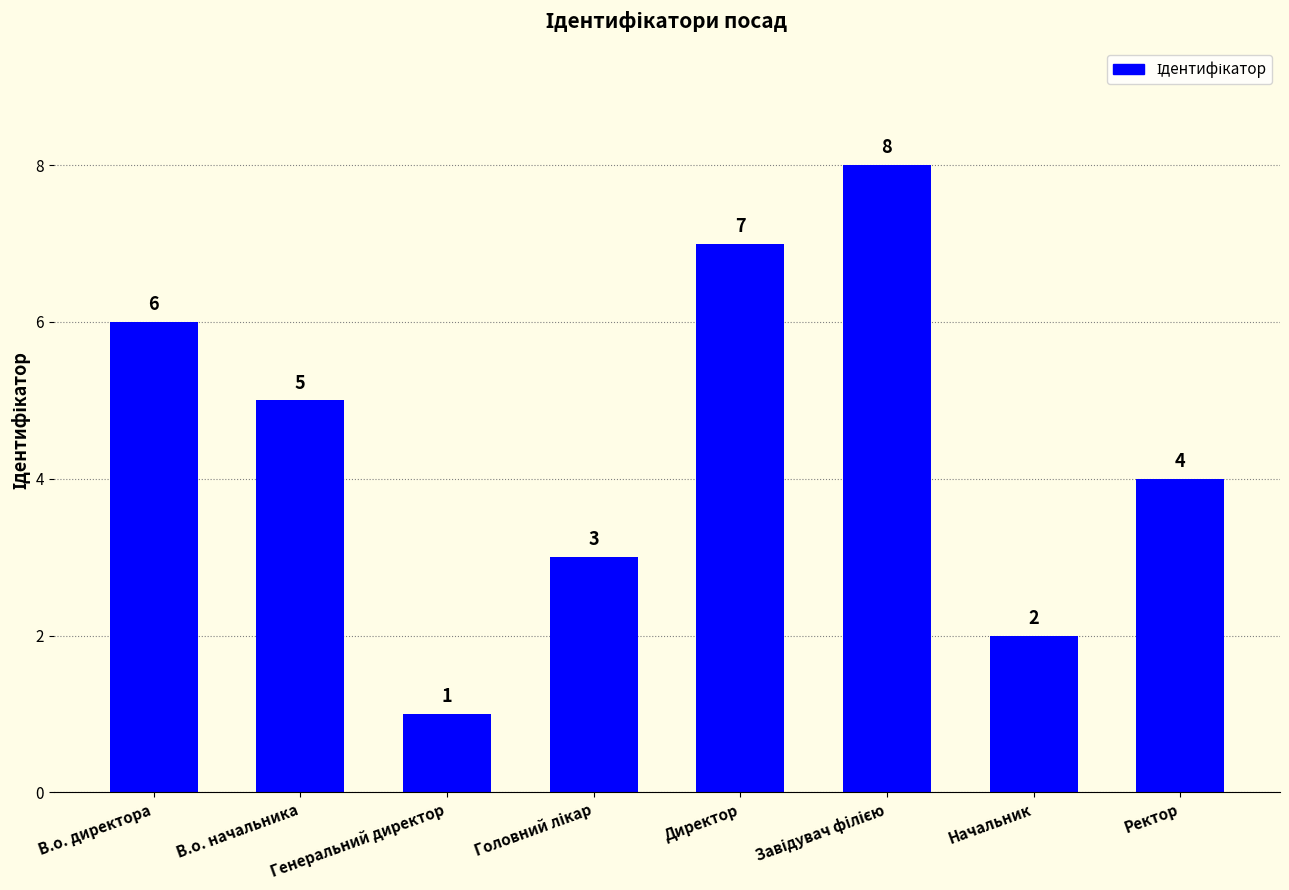

What is the ratio of the value at В.о. директора to the value at Начальник?

3.0